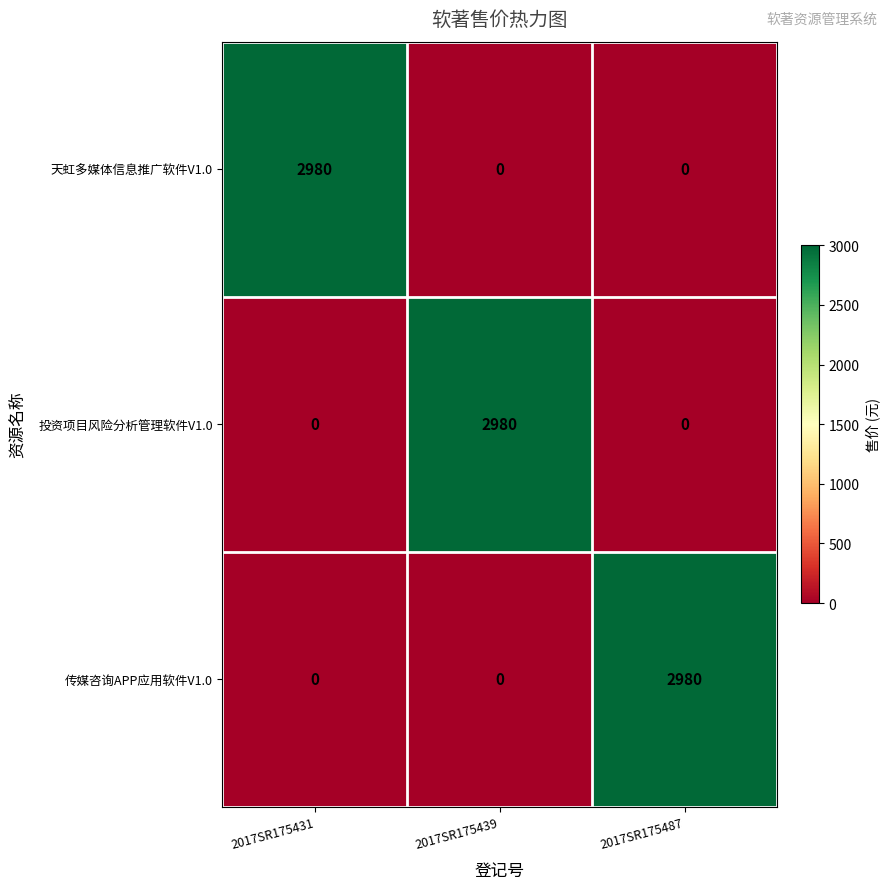

What is the total value across all series at 2017SR175431?

2980